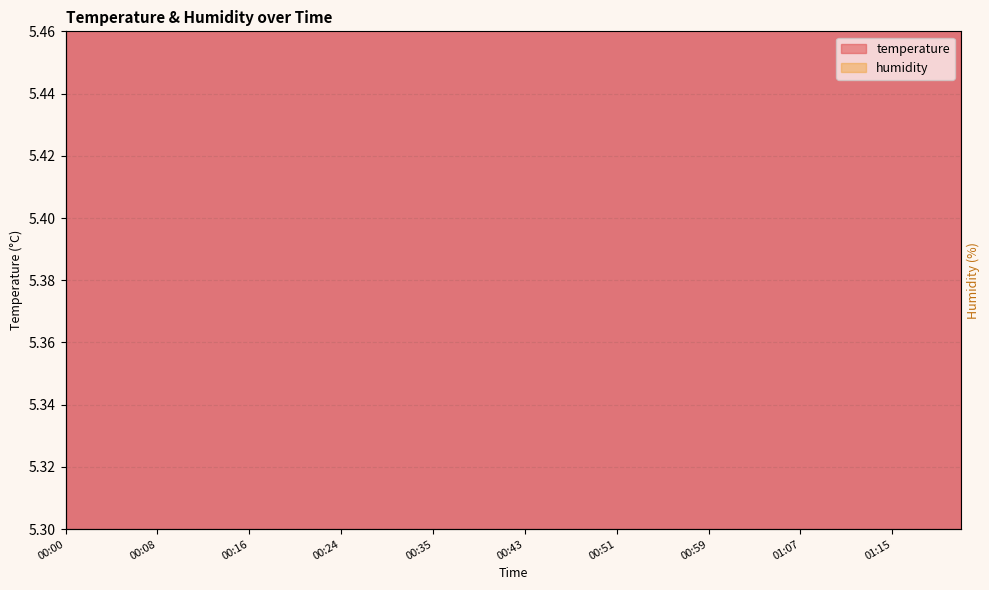

Rank the series by their average value, from highest to lowest.

temperature, humidity